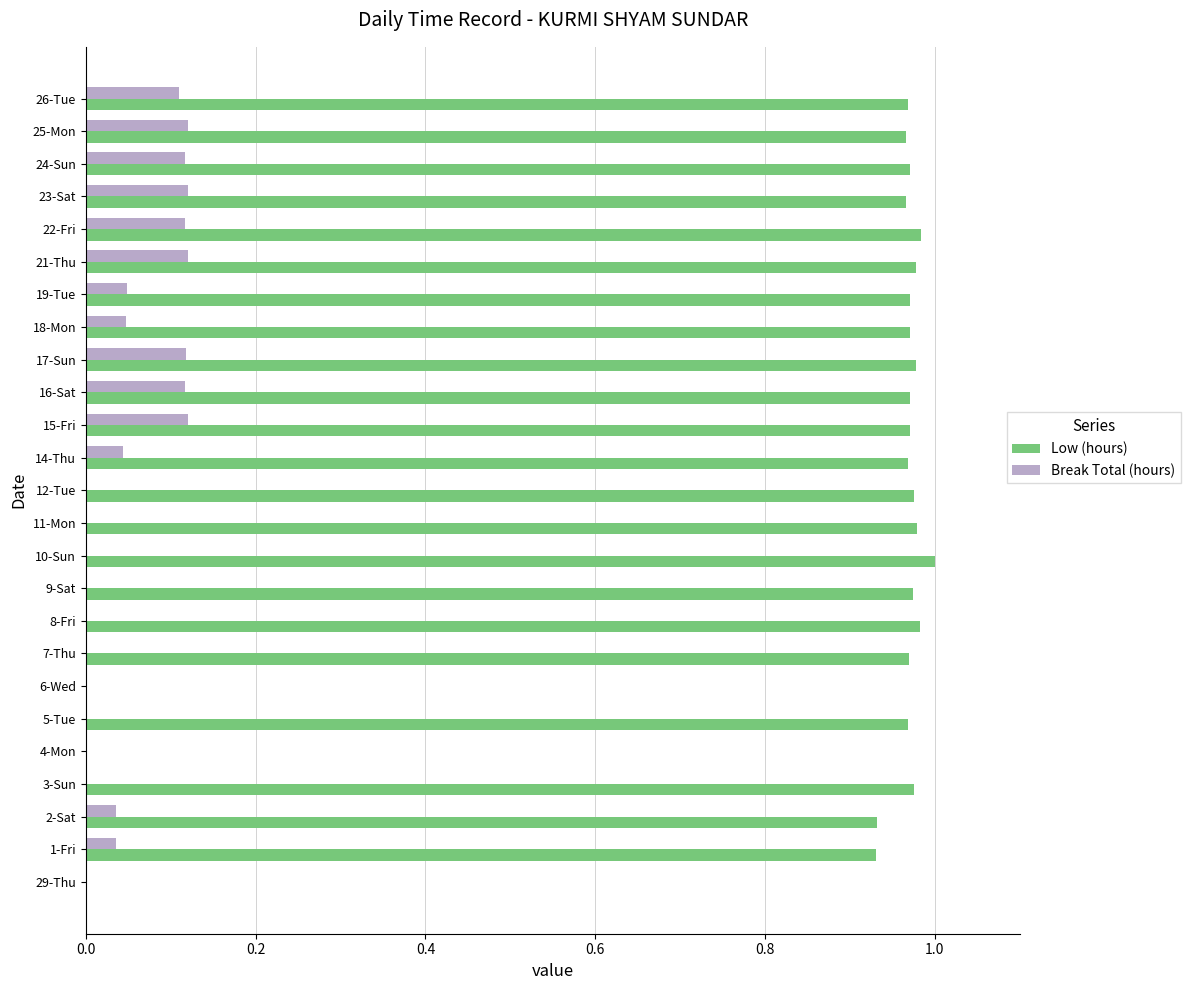

Count the number of categories in the chart.

25